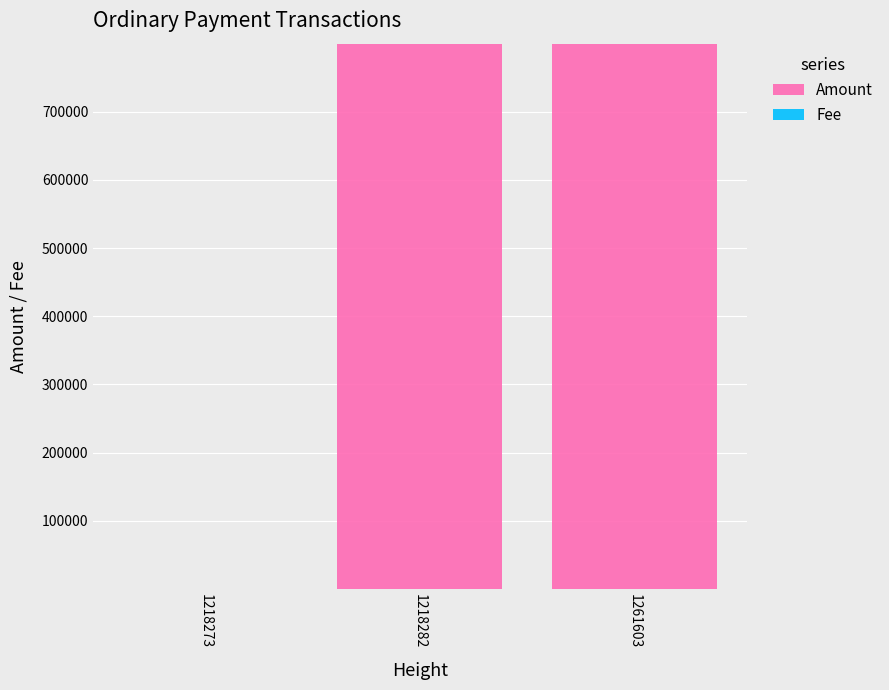

Is it true that Amount equals 1078255.4 at 1218282?

False